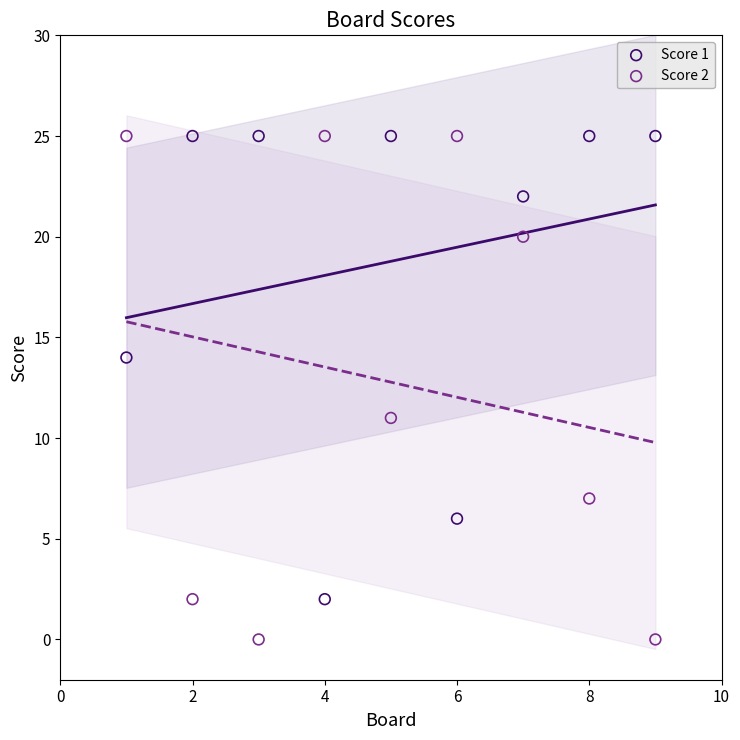

What is the X range (max minus min) for the scatter plot?

8